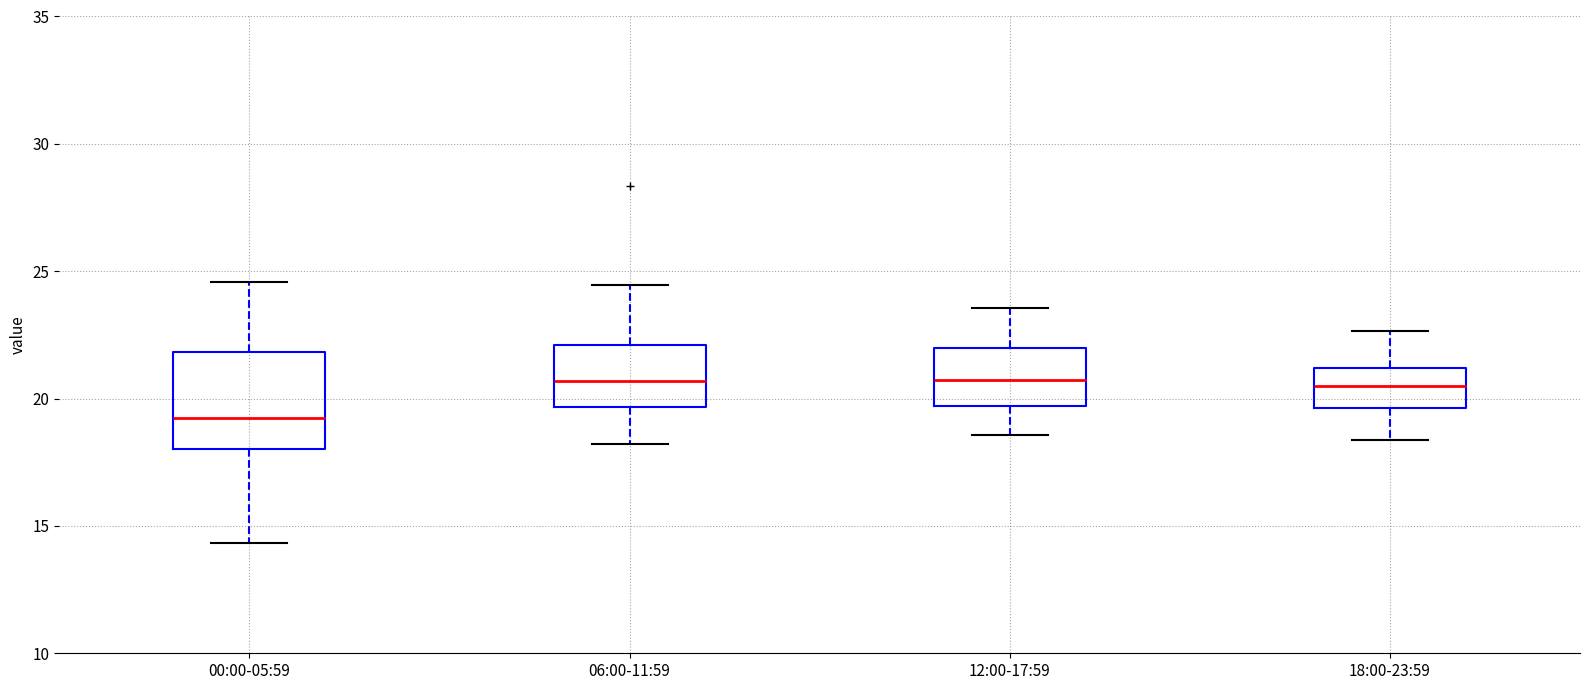

Reading left to right, read every box against the y-axis: the position of its median line, the range the box covers, and the ends of its whiskers. The values are not printed on the chart, so give them approximately, as read against the axis.

00:00-05:59: median 19.0, box 18.0 to 22.0, whiskers 14.5 to 24.5
06:00-11:59: median 20.5, box 19.5 to 22.0, whiskers 18.0 to 24.5
12:00-17:59: median 20.5, box 19.5 to 22.0, whiskers 18.5 to 23.5
18:00-23:59: median 20.5, box 19.5 to 21.0, whiskers 18.5 to 22.5